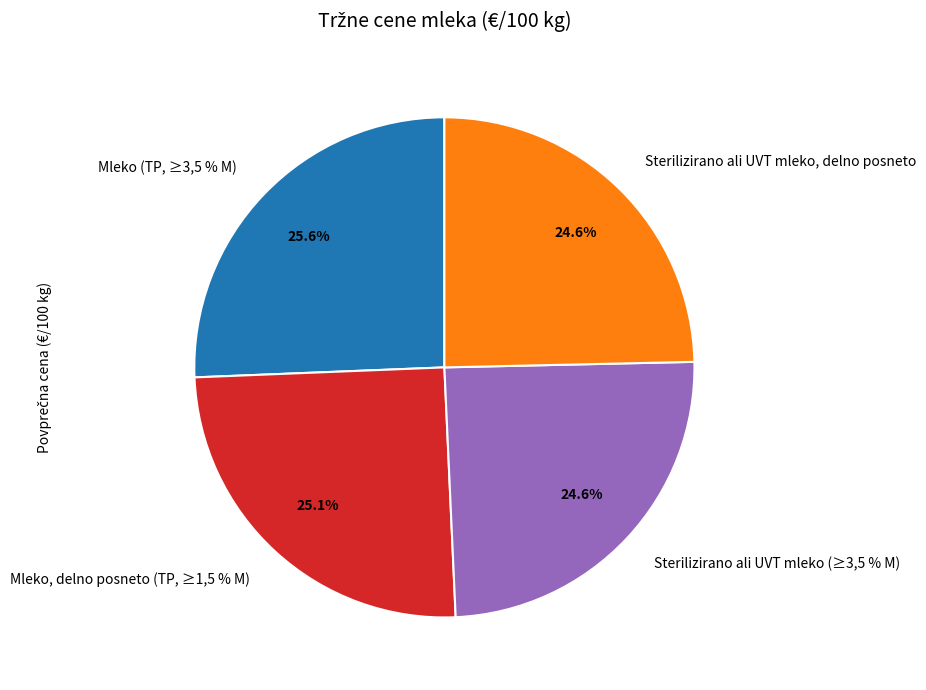

Count the number of slices in the pie.

4